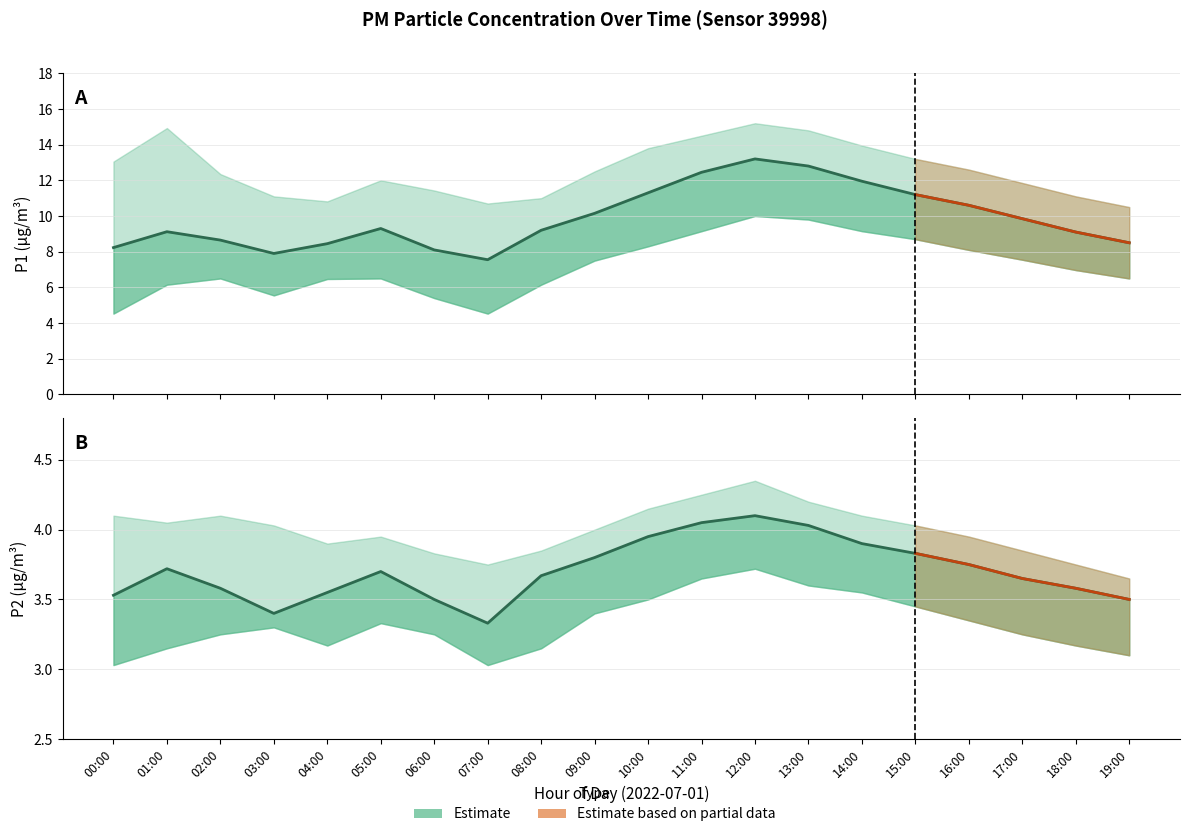

Rank the categories by P1 value from highest to lowest.

12:00, 13:00, 11:00, 14:00, 10:00, 15:00, 16:00, 09:00, 17:00, 05:00, 08:00, 01:00, 18:00, 02:00, 19:00, 04:00, 00:00, 06:00, 03:00, 07:00